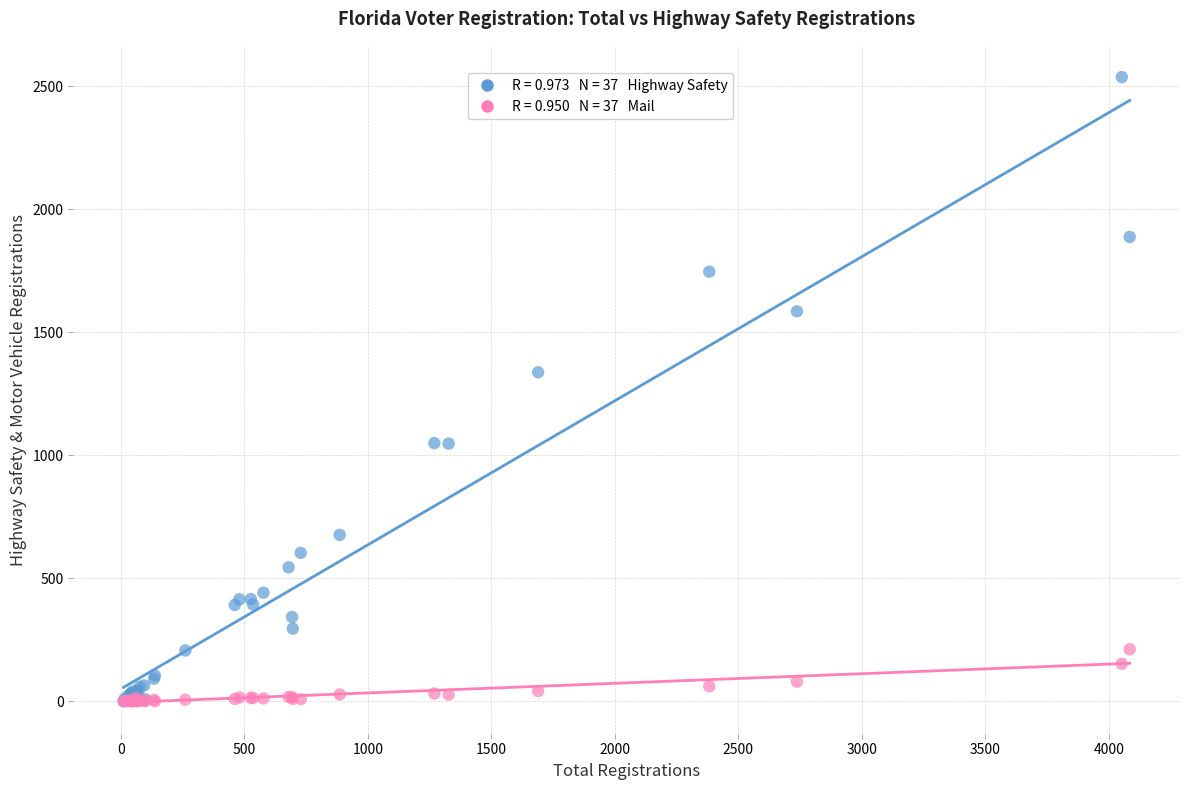

Across all series, what Y value is closest to 1268?

1337